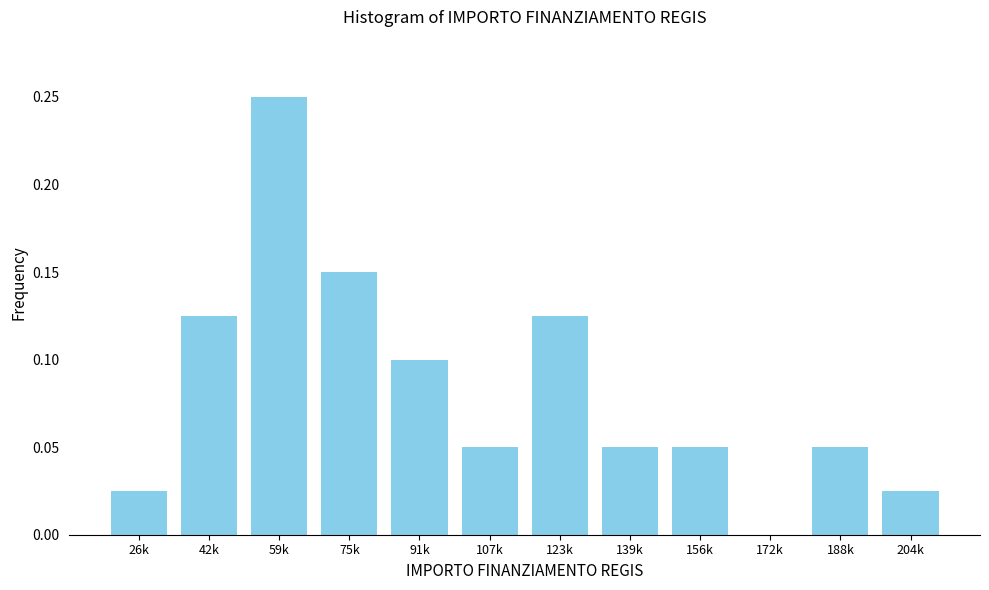

Is it true that the value at 172k is 0.0?

True